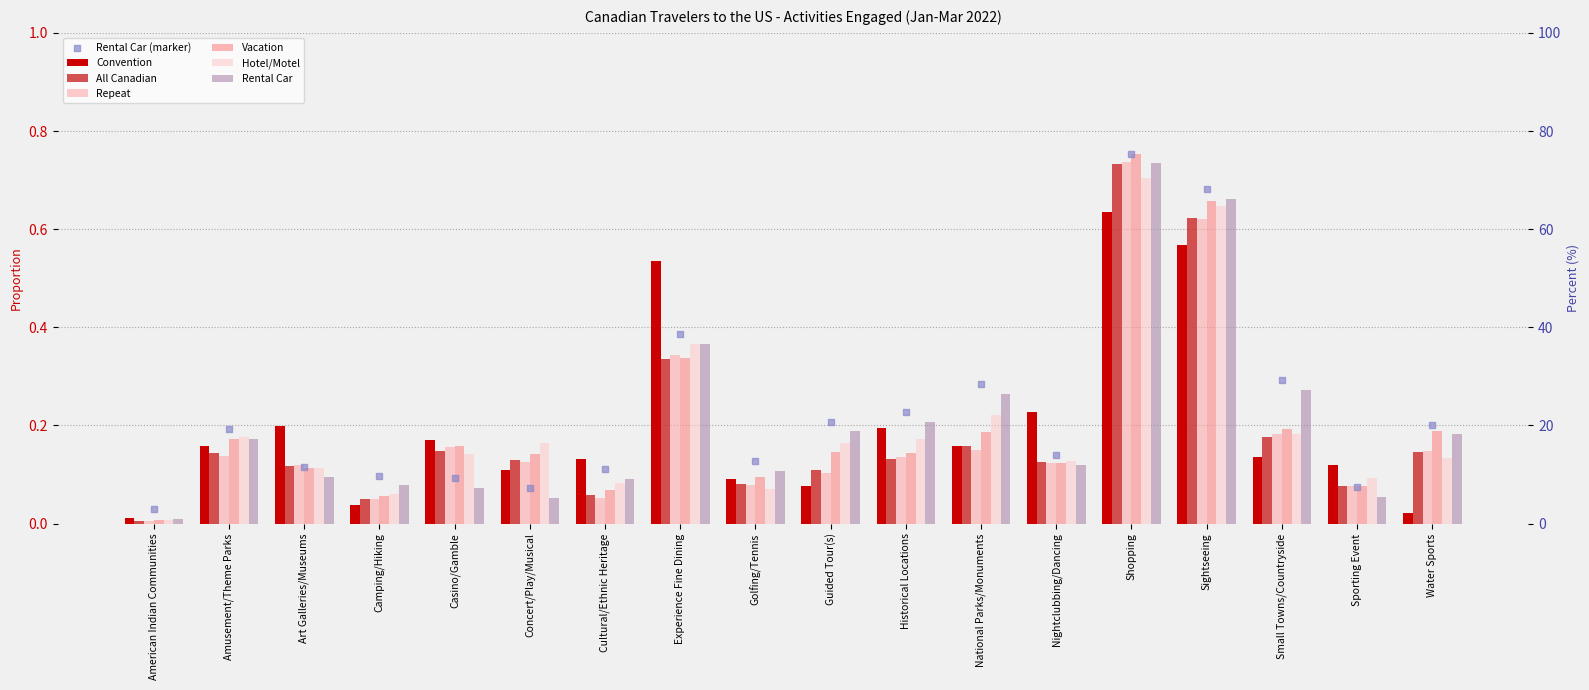

At which category is the sum across all series the highest?

Shopping